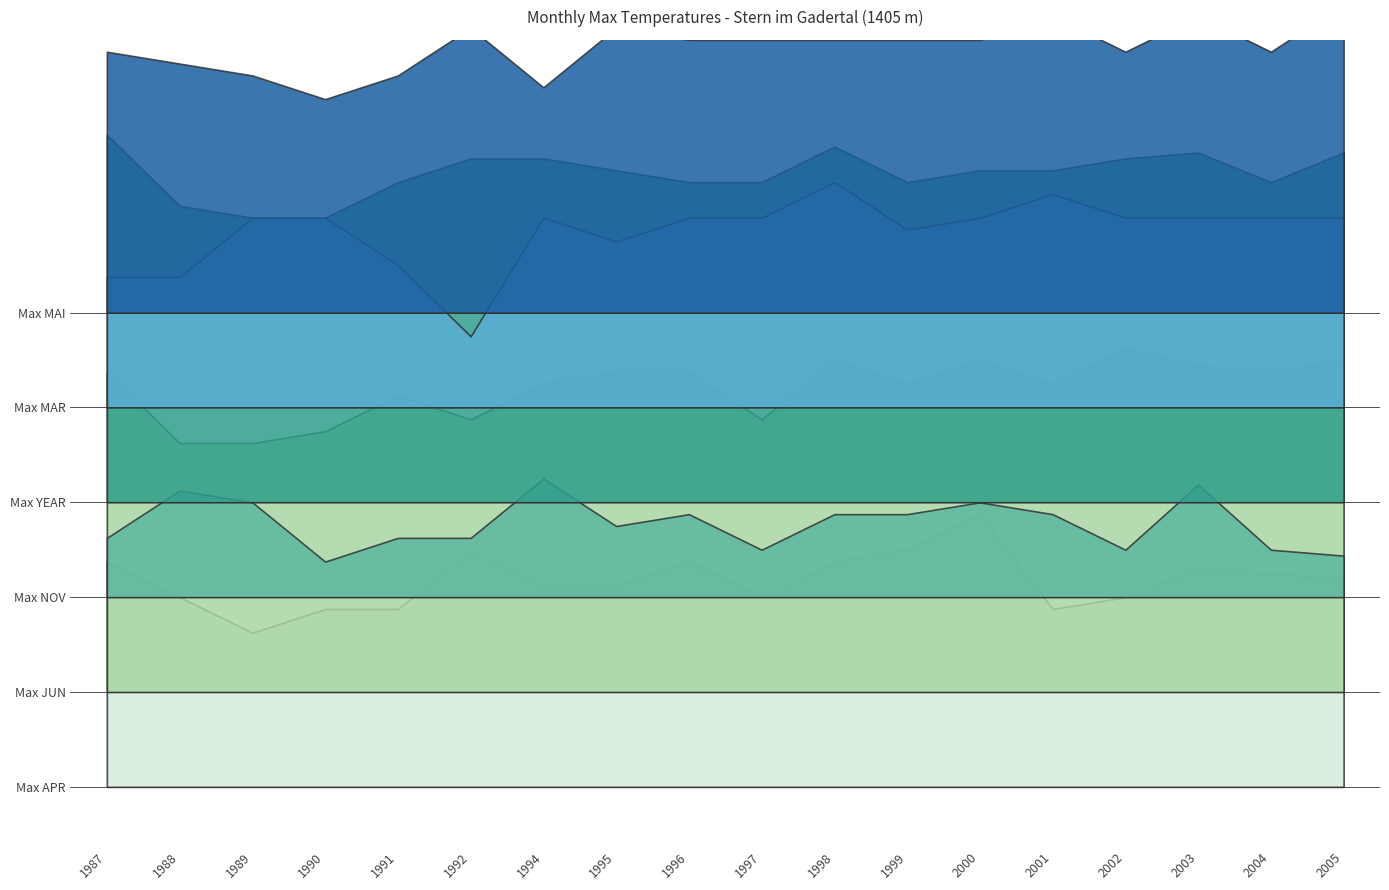

List the labels in order of Max JUN value, smallest first.

1988, 1989, 1990, 1992, 1997, 1991, 1994, 1999, 2001, 1987, 1995, 1996, 2004, 2003, 1998, 2000, 2005, 2002